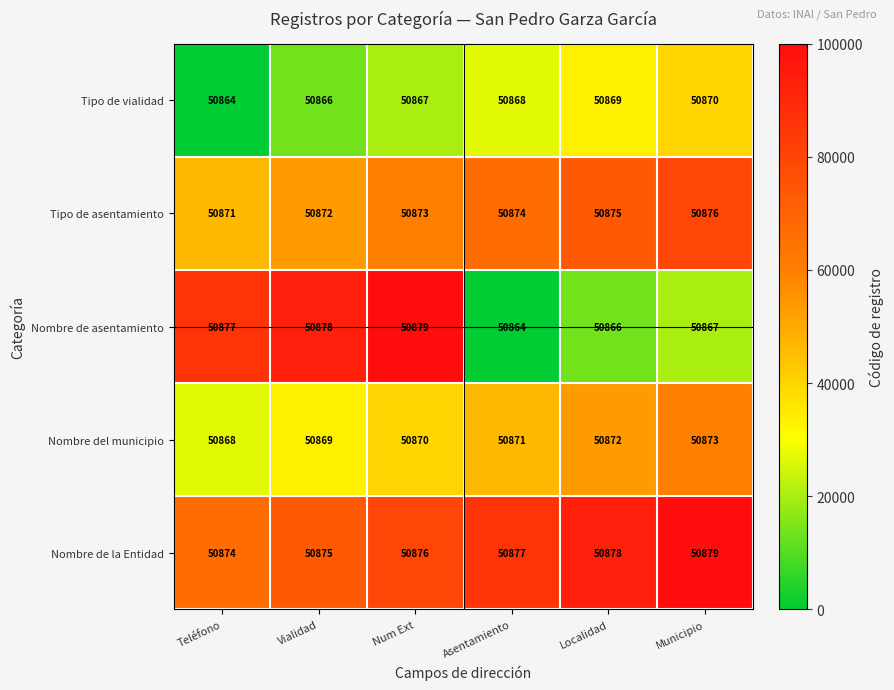

Which series has the largest range (max minus min)?

Nombre de asentamiento